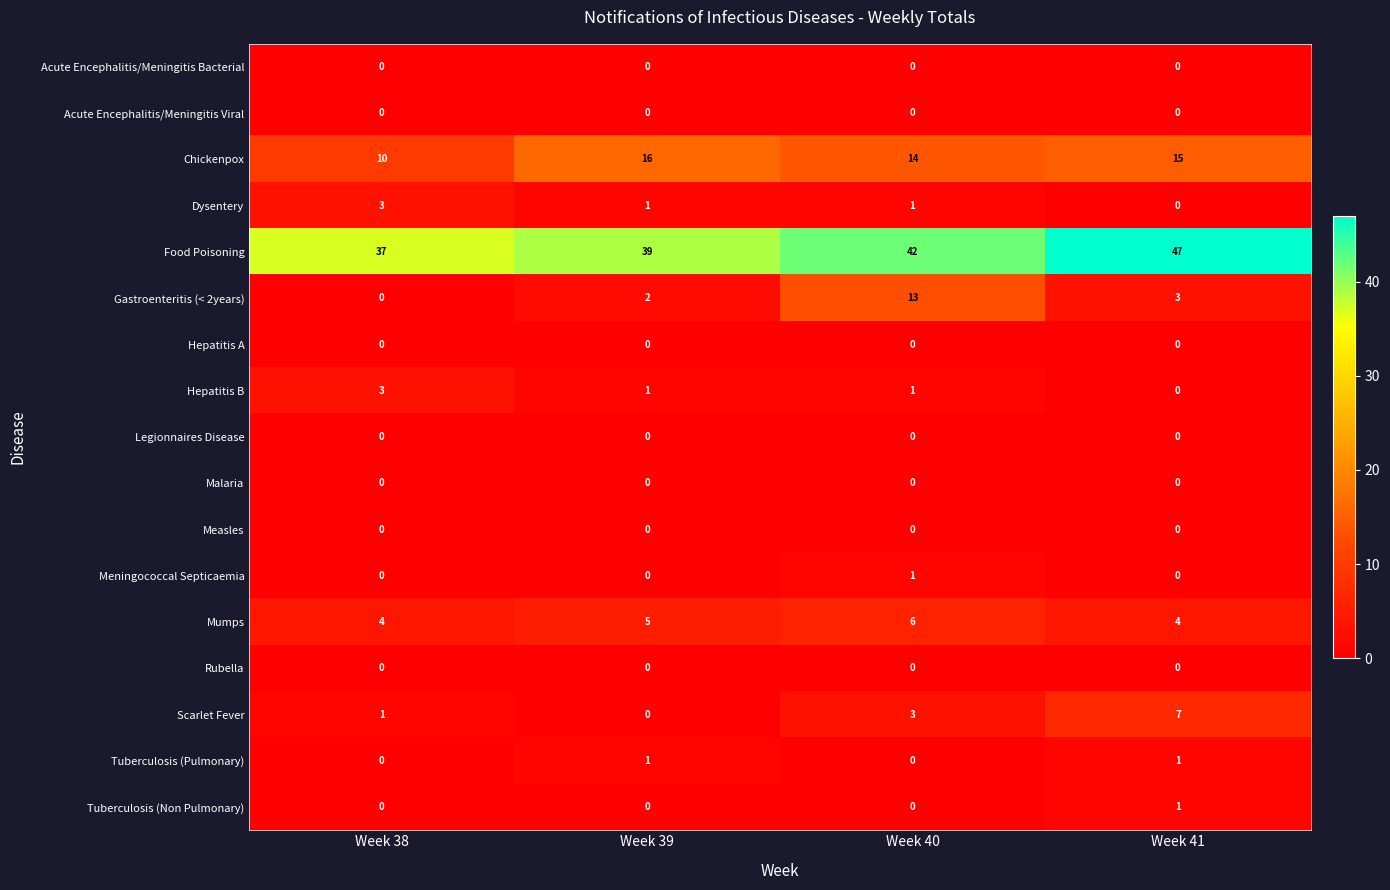

What is the total value across all series at Week 41?

78